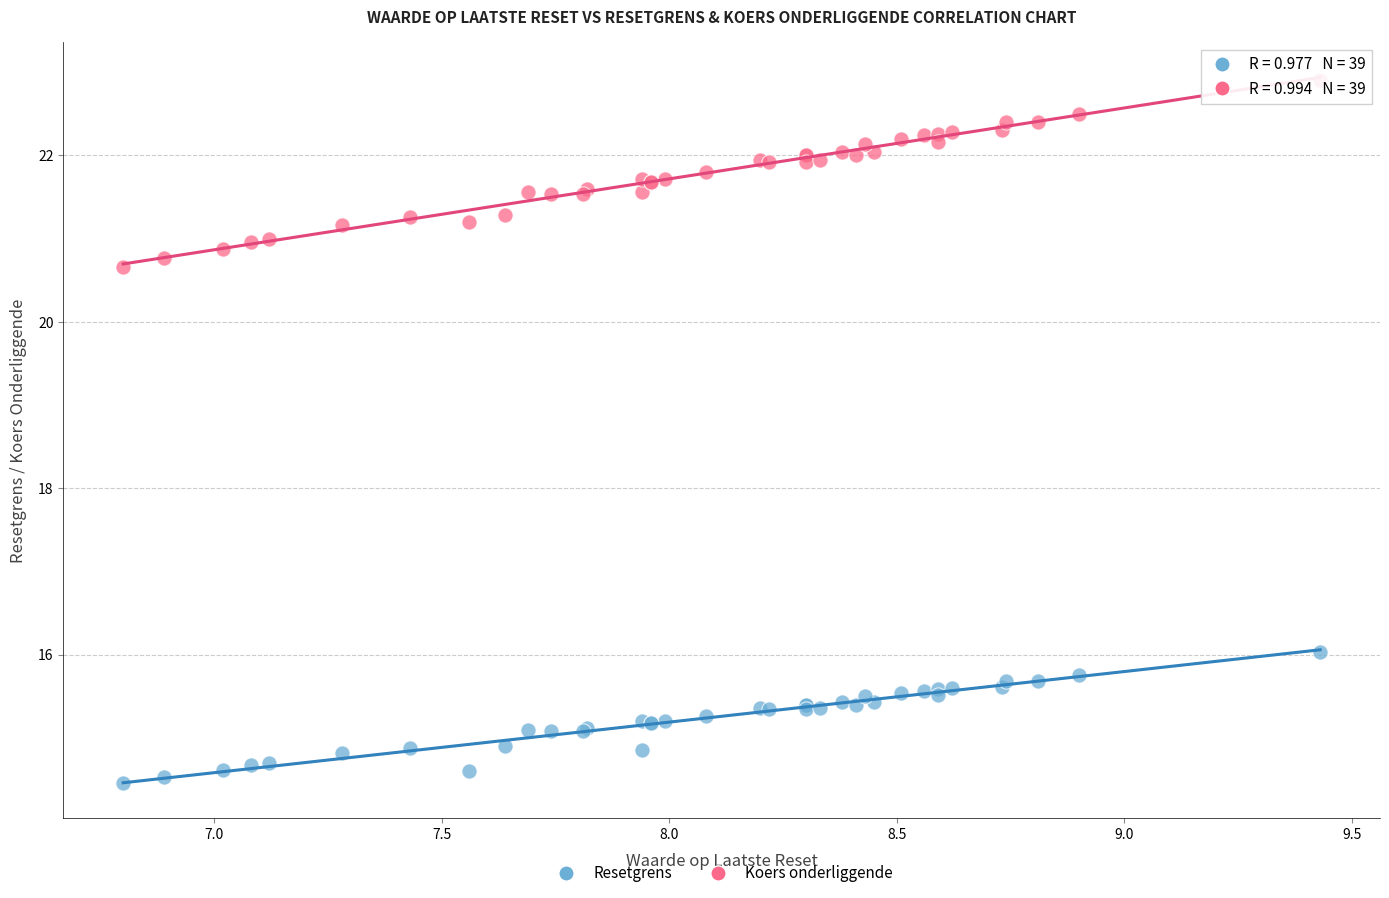

Which series contains the lowest Y value?

Resetgrens